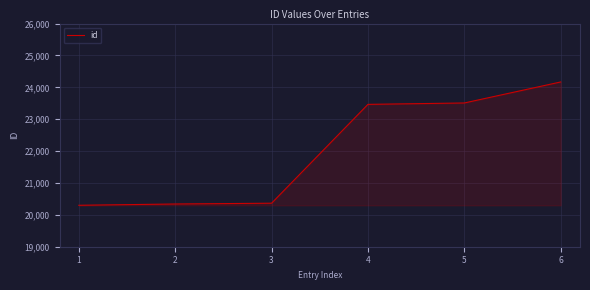

The value at 5 is 23509. True or false?

True